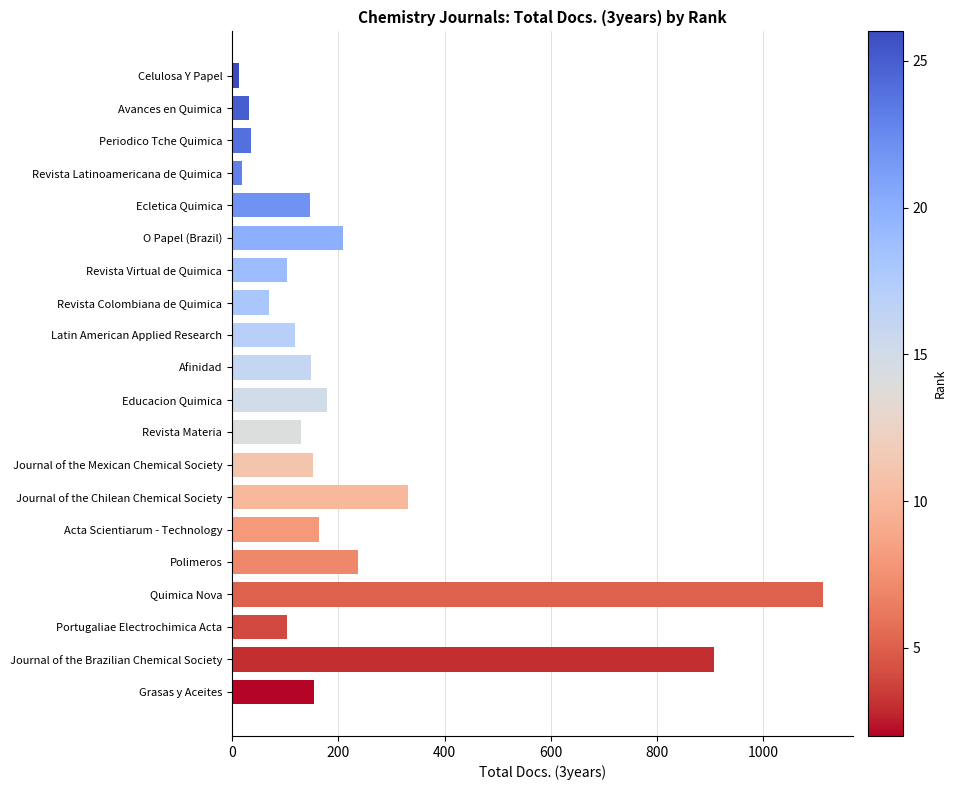

What is the change in value from Quimica Nova to Grasas y Aceites?

-959